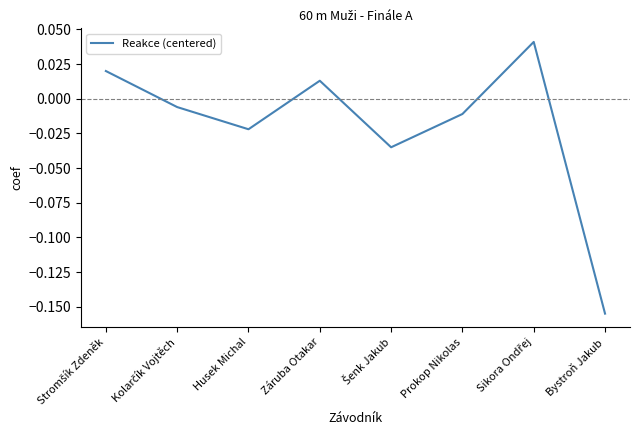

At which category does the data reach its first local valley?

Husek Michal